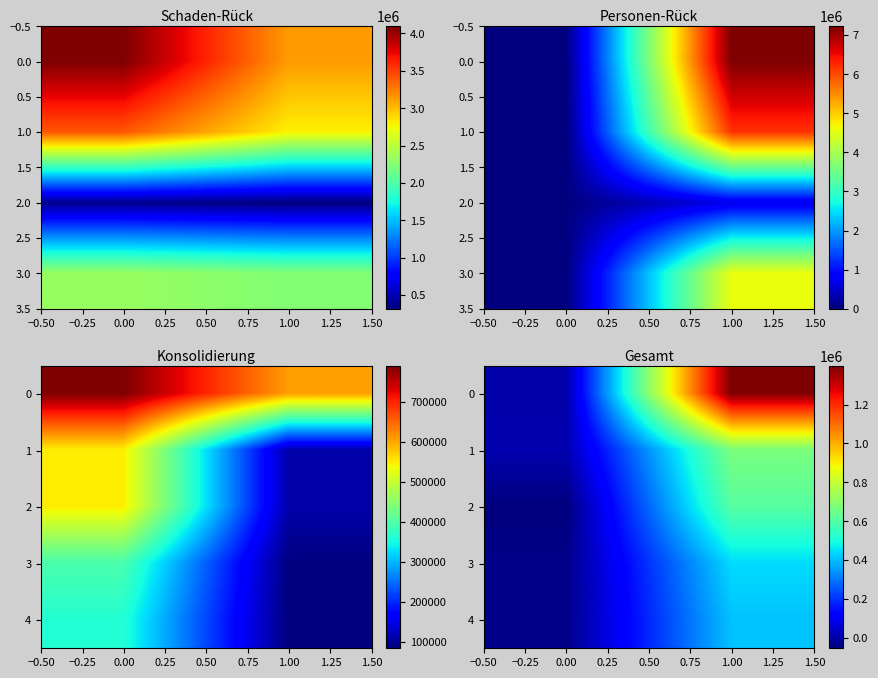

The value of 2 at 0.00 is -52903. True or false?

True